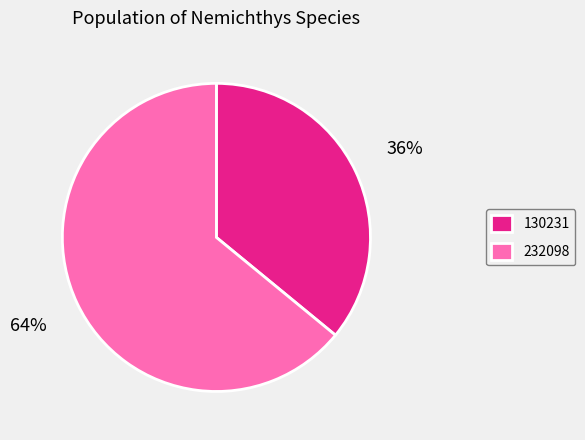

To the nearest percent, what portion does 130231 represent?

36%